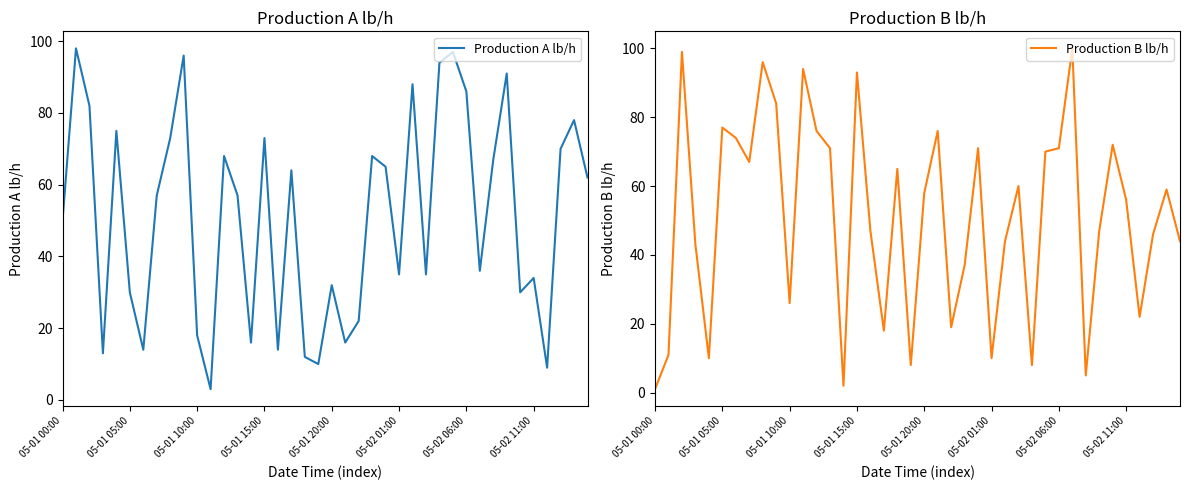

What is the smallest value displayed?

1